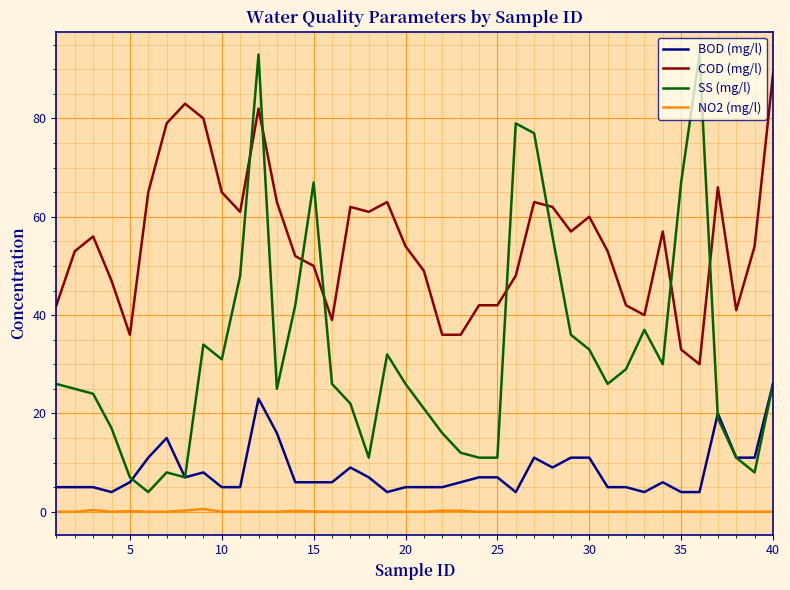

Which series has the largest total across all categories?

COD (mg/l)